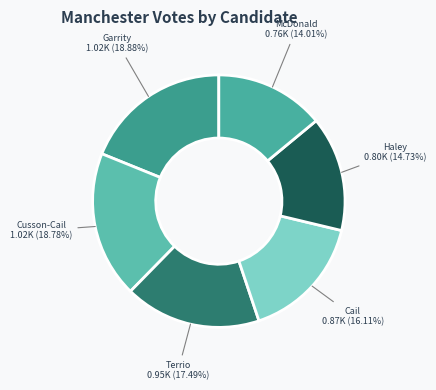

How many segments does this pie chart have?

6